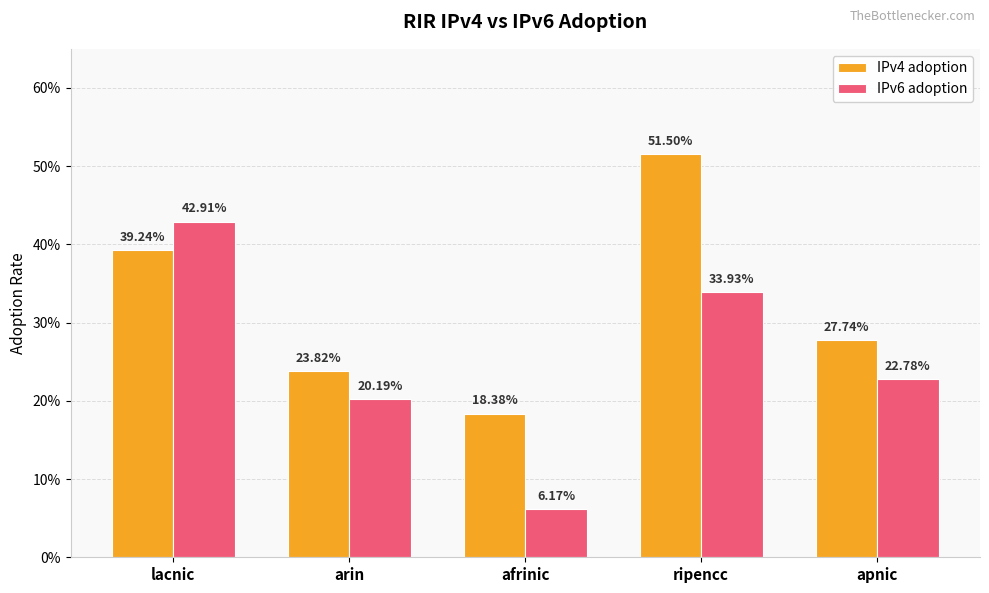

Are the bars horizontal?

No